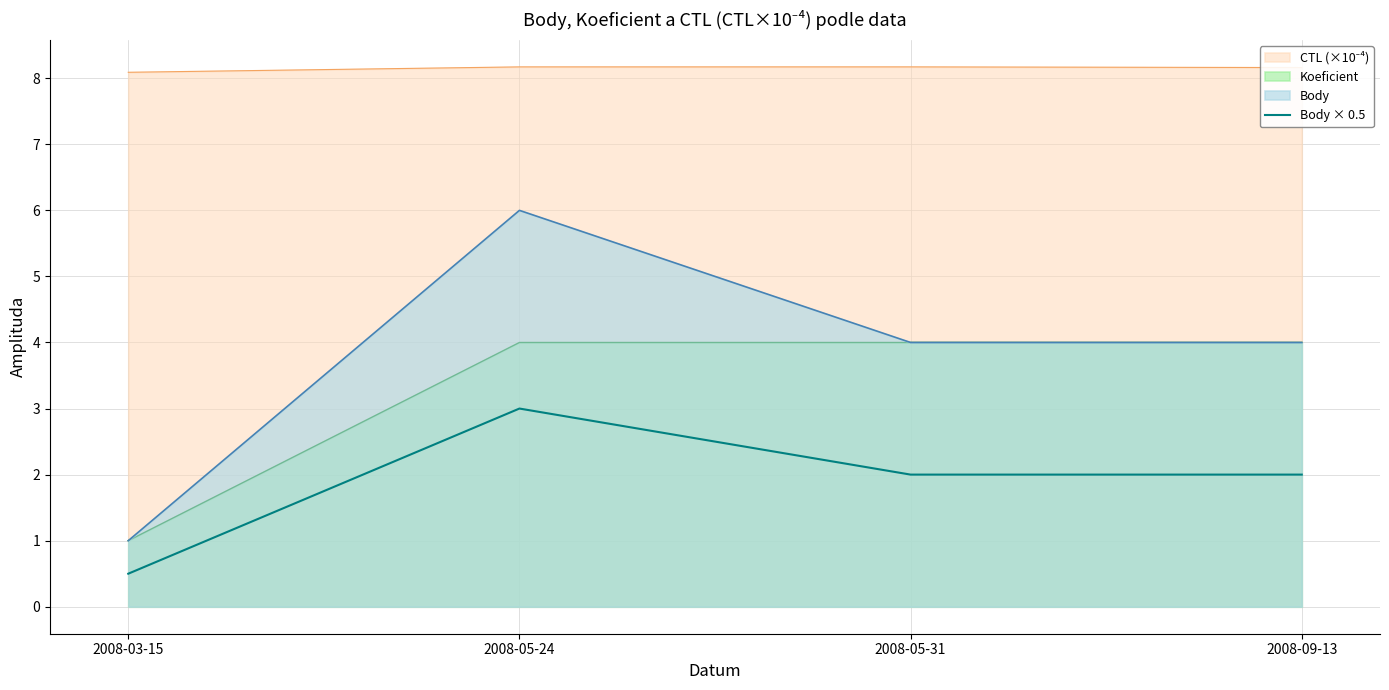

Rank the categories by value from highest to lowest.

2008-05-24, 2008-05-31, 2008-09-13, 2008-03-15